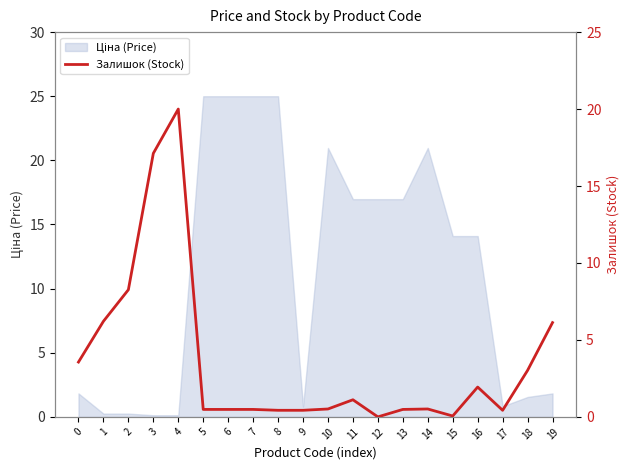

What is the value of the 10th point from the left?

0.4